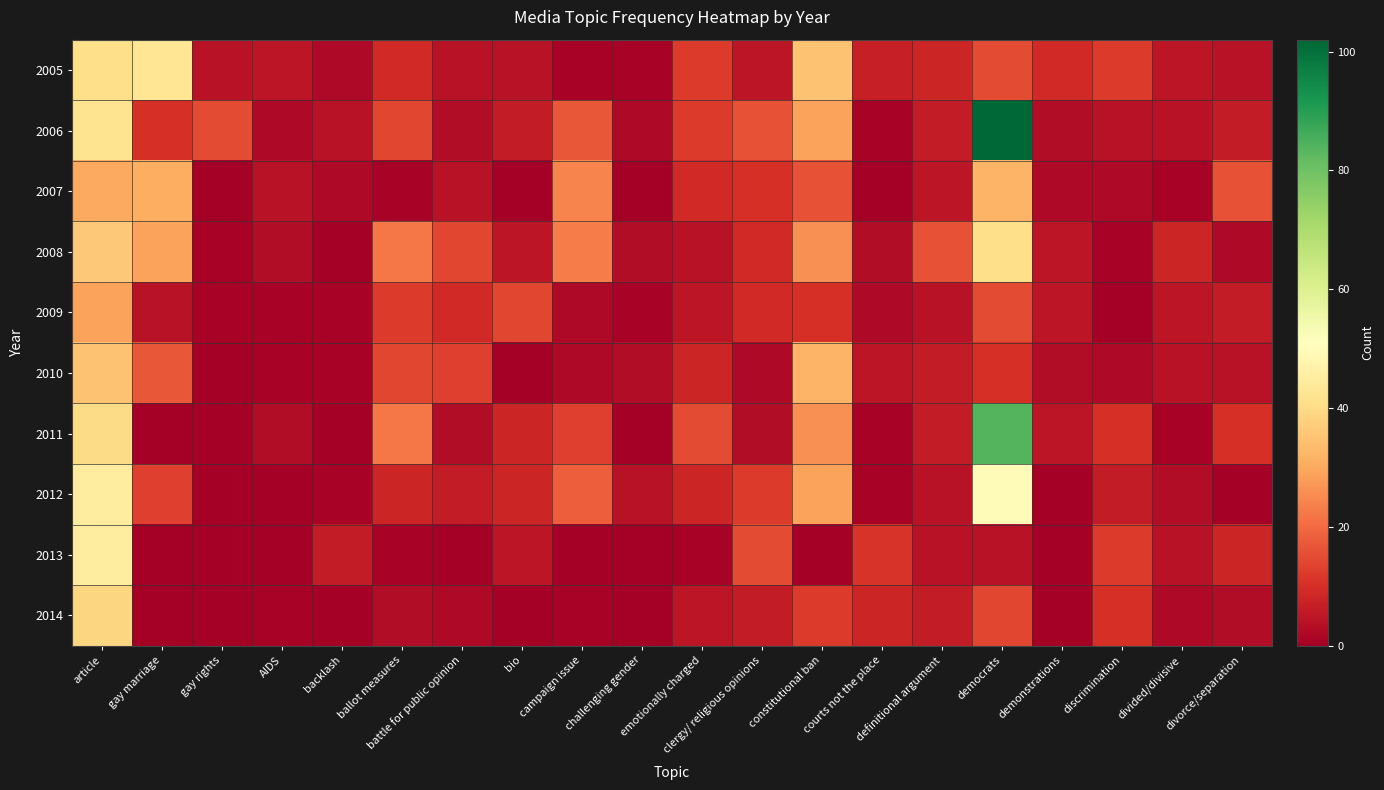

Reading left to right, extract all data points from this chart.

2005: article=41	gay marriage=43	gay rights=4	AIDS=5	backlash=2	ballot measures=9	battle for public opinion=4	bio=4	campaign issue=1	challenging gender=1	emotionally charged=12	clergy/ religious opinions=5	constitutional ban=35	courts not the place=7	definitional argument=8	democrats=15	demonstrations=9	discrimination=12	divided/divisive=5	divorce/separation=4
2006: article=42	gay marriage=10	gay rights=15	AIDS=2	backlash=4	ballot measures=14	battle for public opinion=3	bio=6	campaign issue=17	challenging gender=2	emotionally charged=12	clergy/ religious opinions=16	constitutional ban=29	courts not the place=1	definitional argument=6	democrats=102	demonstrations=3	discrimination=4	divided/divisive=4	divorce/separation=6
2007: article=30	gay marriage=31	gay rights=0	AIDS=4	backlash=2	ballot measures=1	battle for public opinion=4	bio=0	campaign issue=24	challenging gender=0	emotionally charged=9	clergy/ religious opinions=10	constitutional ban=16	courts not the place=0	definitional argument=5	democrats=32	demonstrations=2	discrimination=2	divided/divisive=1	divorce/separation=16
2008: article=36	gay marriage=29	gay rights=1	AIDS=3	backlash=0	ballot measures=22	battle for public opinion=14	bio=5	campaign issue=23	challenging gender=3	emotionally charged=4	clergy/ religious opinions=9	constitutional ban=26	courts not the place=3	definitional argument=16	democrats=41	demonstrations=5	discrimination=1	divided/divisive=8	divorce/separation=2
2009: article=29	gay marriage=4	gay rights=1	AIDS=1	backlash=1	ballot measures=12	battle for public opinion=9	bio=14	campaign issue=2	challenging gender=1	emotionally charged=5	clergy/ religious opinions=9	constitutional ban=10	courts not the place=2	definitional argument=4	democrats=15	demonstrations=5	discrimination=0	divided/divisive=5	divorce/separation=6
2010: article=35	gay marriage=17	gay rights=0	AIDS=1	backlash=1	ballot measures=14	battle for public opinion=13	bio=0	campaign issue=2	challenging gender=3	emotionally charged=8	clergy/ religious opinions=2	constitutional ban=32	courts not the place=5	definitional argument=6	democrats=10	demonstrations=3	discrimination=2	divided/divisive=4	divorce/separation=4
2011: article=40	gay marriage=0	gay rights=0	AIDS=3	backlash=0	ballot measures=22	battle for public opinion=3	bio=8	campaign issue=13	challenging gender=0	emotionally charged=15	clergy/ religious opinions=3	constitutional ban=26	courts not the place=1	definitional argument=6	democrats=84	demonstrations=5	discrimination=10	divided/divisive=1	divorce/separation=10
2012: article=45	gay marriage=13	gay rights=0	AIDS=0	backlash=1	ballot measures=8	battle for public opinion=6	bio=8	campaign issue=18	challenging gender=4	emotionally charged=8	clergy/ religious opinions=12	constitutional ban=29	courts not the place=1	definitional argument=4	democrats=50	demonstrations=0	discrimination=6	divided/divisive=3	divorce/separation=0
2013: article=45	gay marriage=0	gay rights=0	AIDS=0	backlash=6	ballot measures=1	battle for public opinion=0	bio=5	campaign issue=0	challenging gender=0	emotionally charged=1	clergy/ religious opinions=15	constitutional ban=0	courts not the place=11	definitional argument=4	democrats=4	demonstrations=0	discrimination=12	divided/divisive=4	divorce/separation=8
2014: article=39	gay marriage=0	gay rights=0	AIDS=1	backlash=0	ballot measures=3	battle for public opinion=2	bio=0	campaign issue=1	challenging gender=0	emotionally charged=5	clergy/ religious opinions=6	constitutional ban=12	courts not the place=8	definitional argument=6	democrats=14	demonstrations=0	discrimination=10	divided/divisive=2	divorce/separation=3